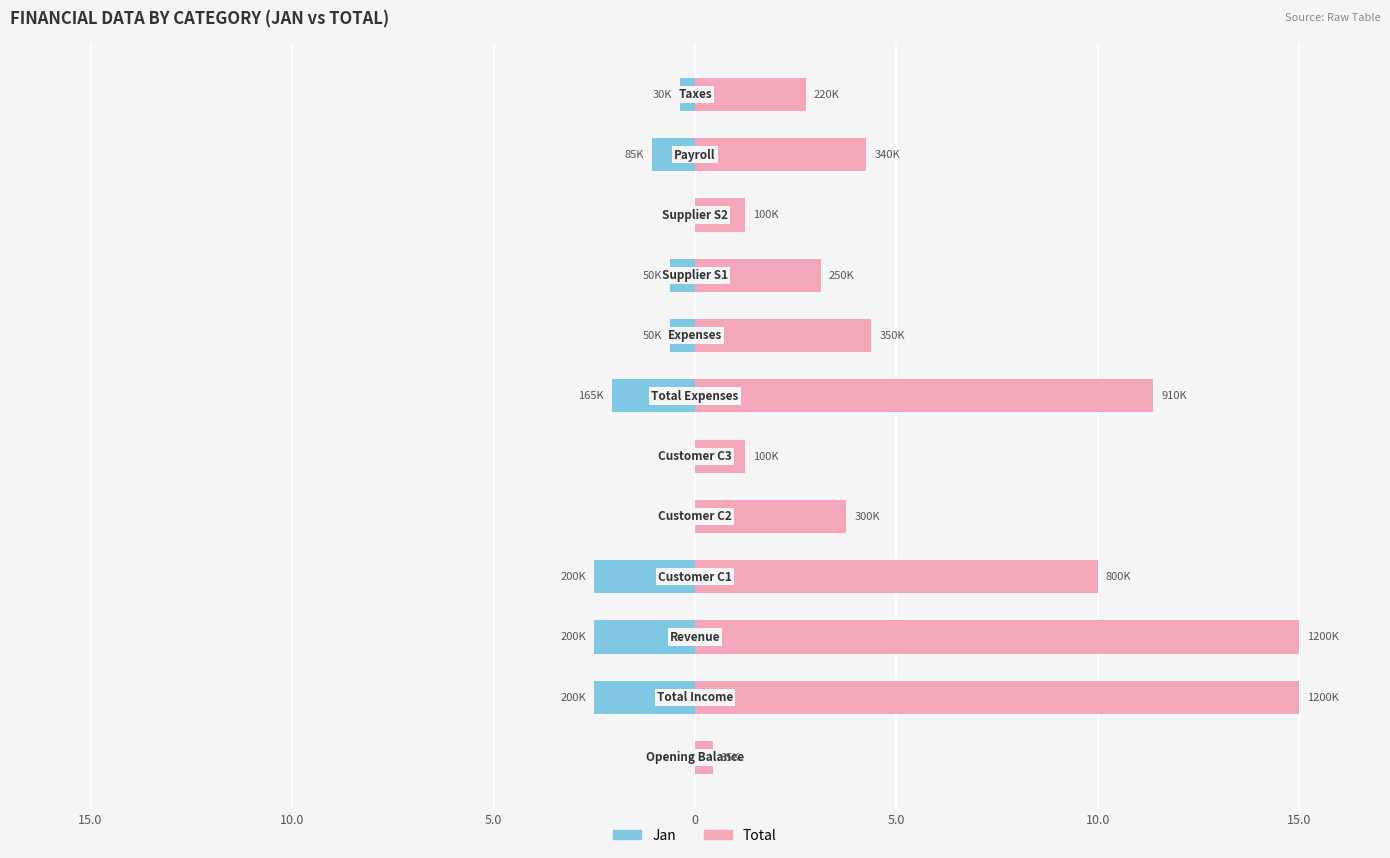

What is the difference between the highest and lowest values at 11?

3.1